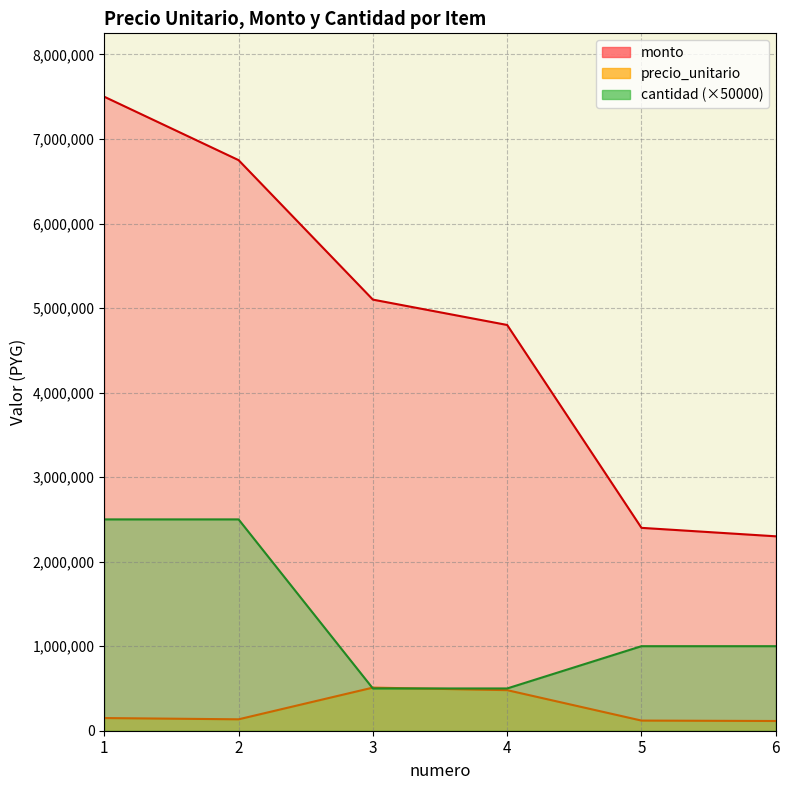

At which category is the sum across all series the highest?

1